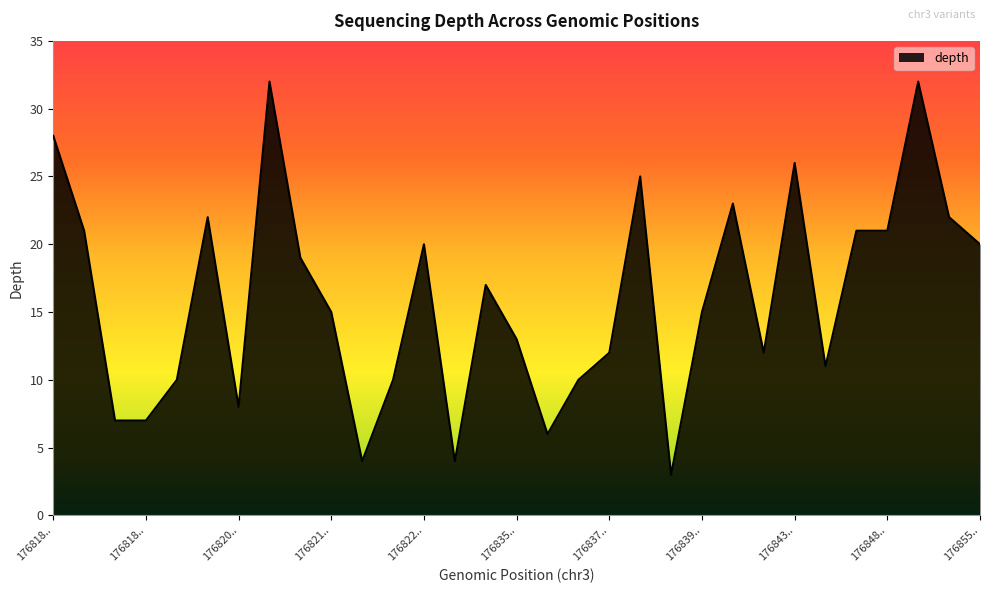

What is the maximum value shown in the chart?

32